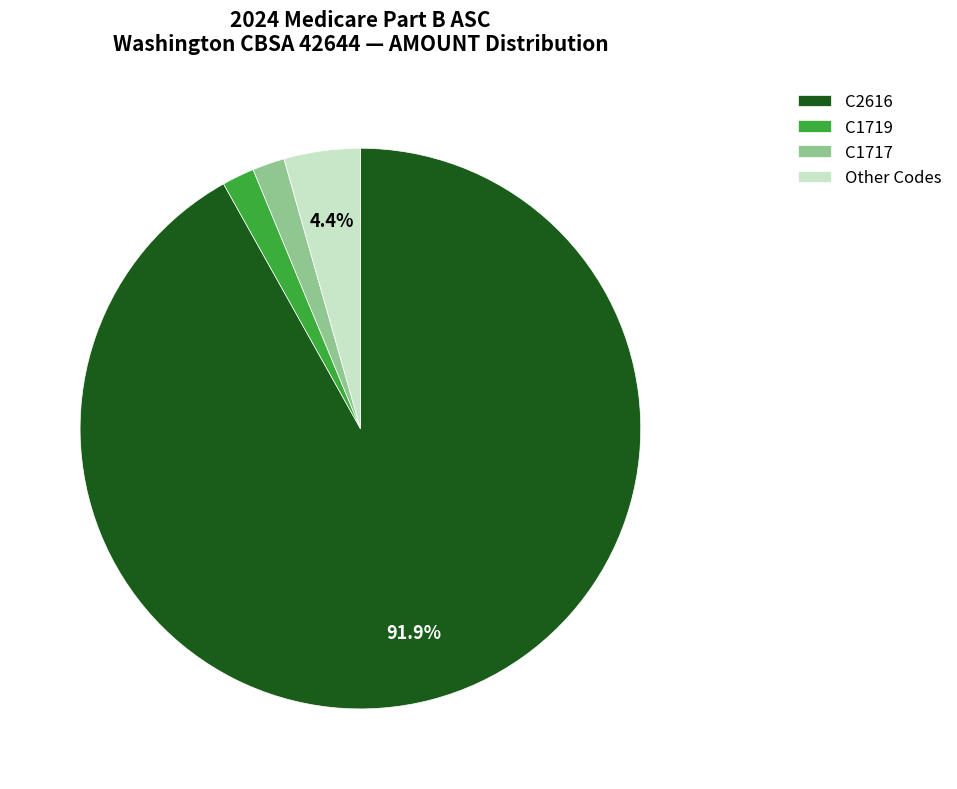

To the nearest percent, what is the difference between the largest and smallest slice percentages?

90%